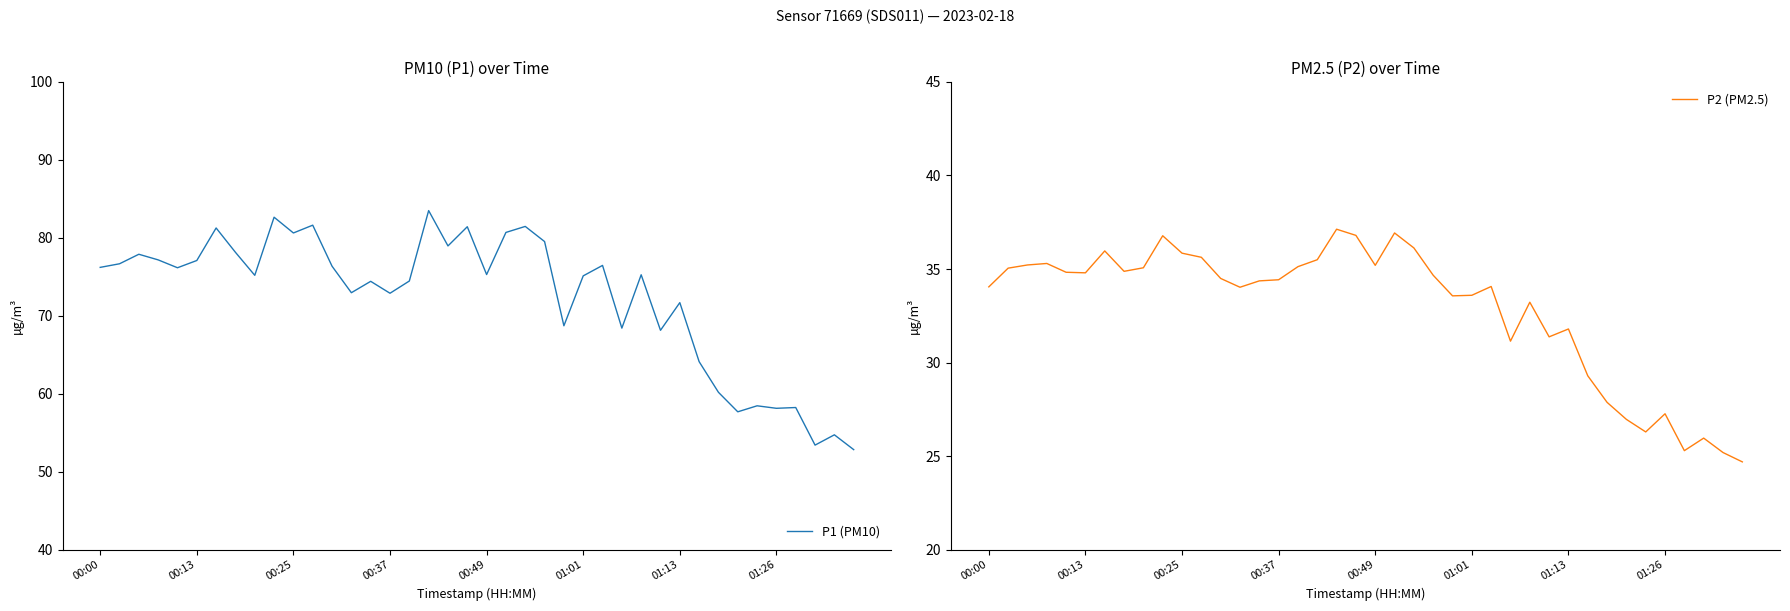

True or false: P2 (PM2.5) and P1 (PM10) cross at least once.

False